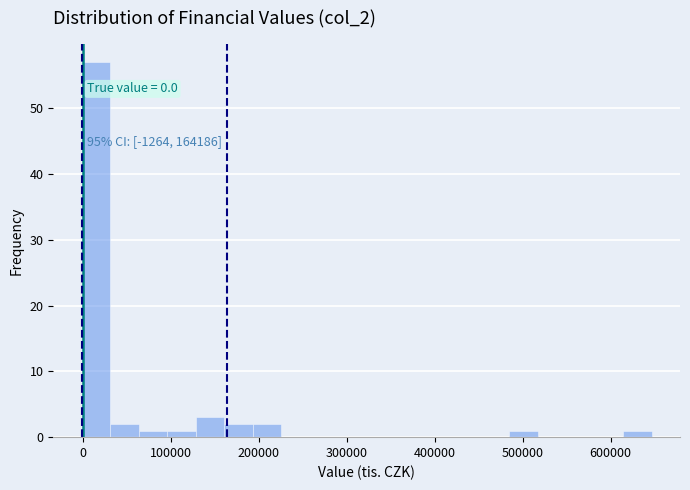

Around what value on the x-axis is the tallest bar? Give the approximate position of its centre, as read against the axis.

10000